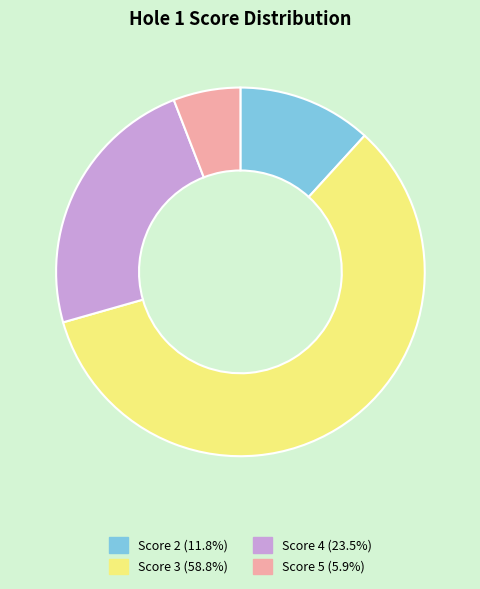

Is there any slice that represents more than half of the pie?

Yes